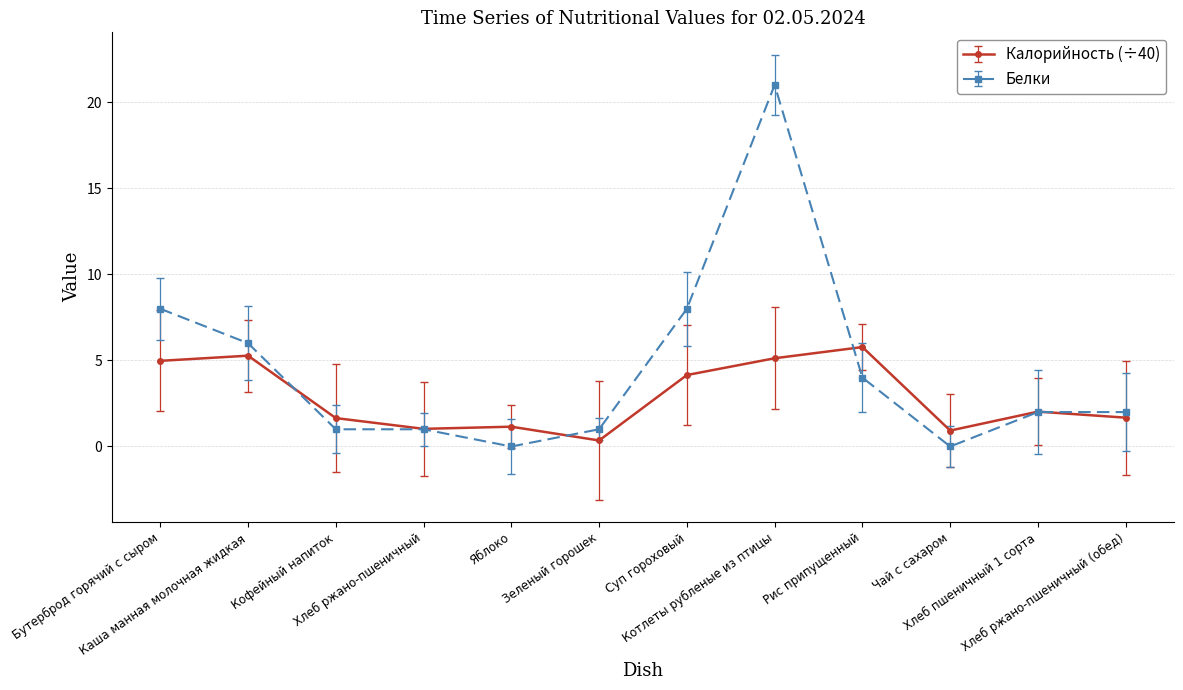

The value of Белки at Яблоко is 0.0. True or false?

True